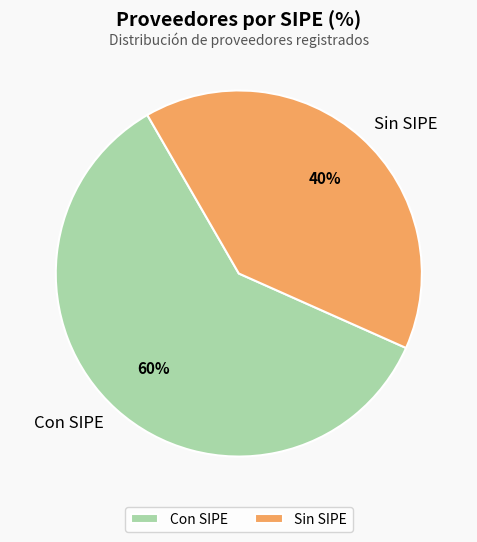

To the nearest percent, what is the average slice percentage?

50%